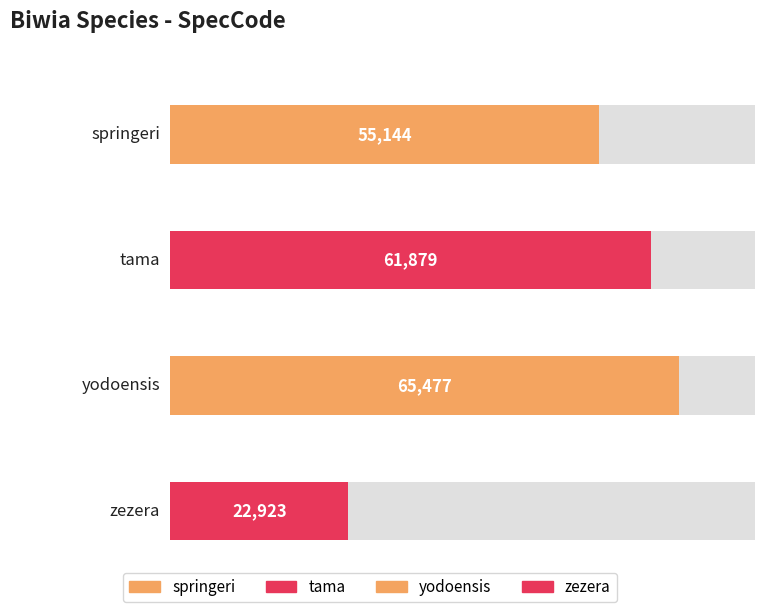

What is the sum of all values?

205423